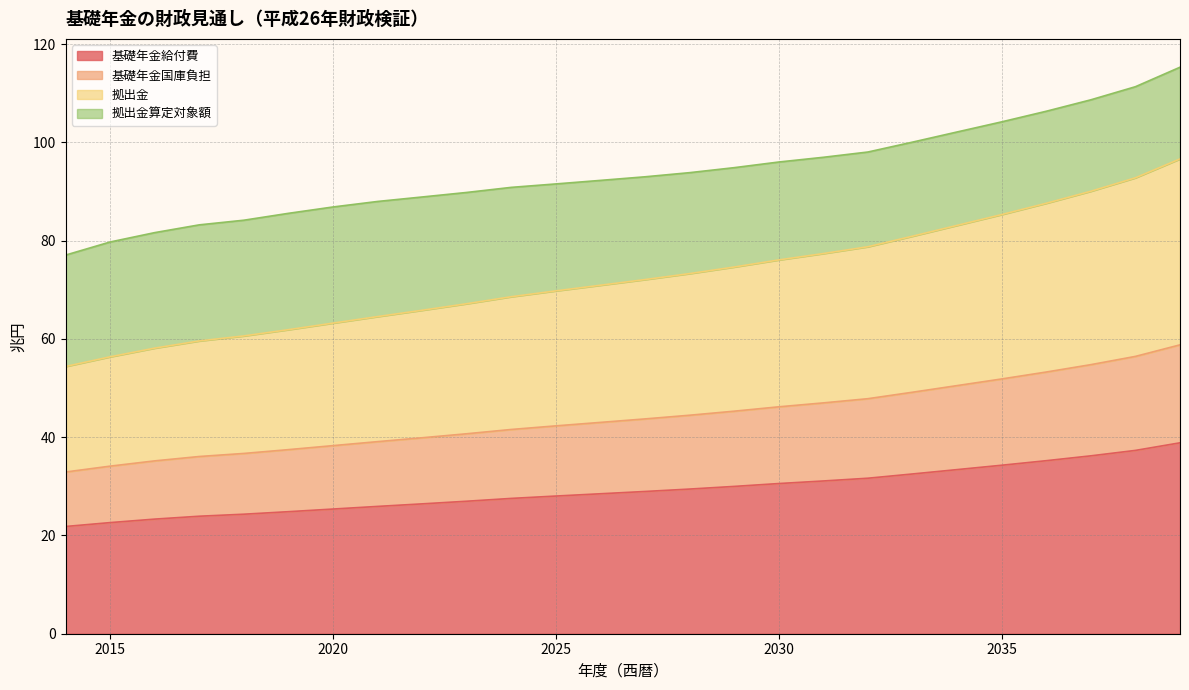

Which label corresponds to the largest value in the chart?

2039